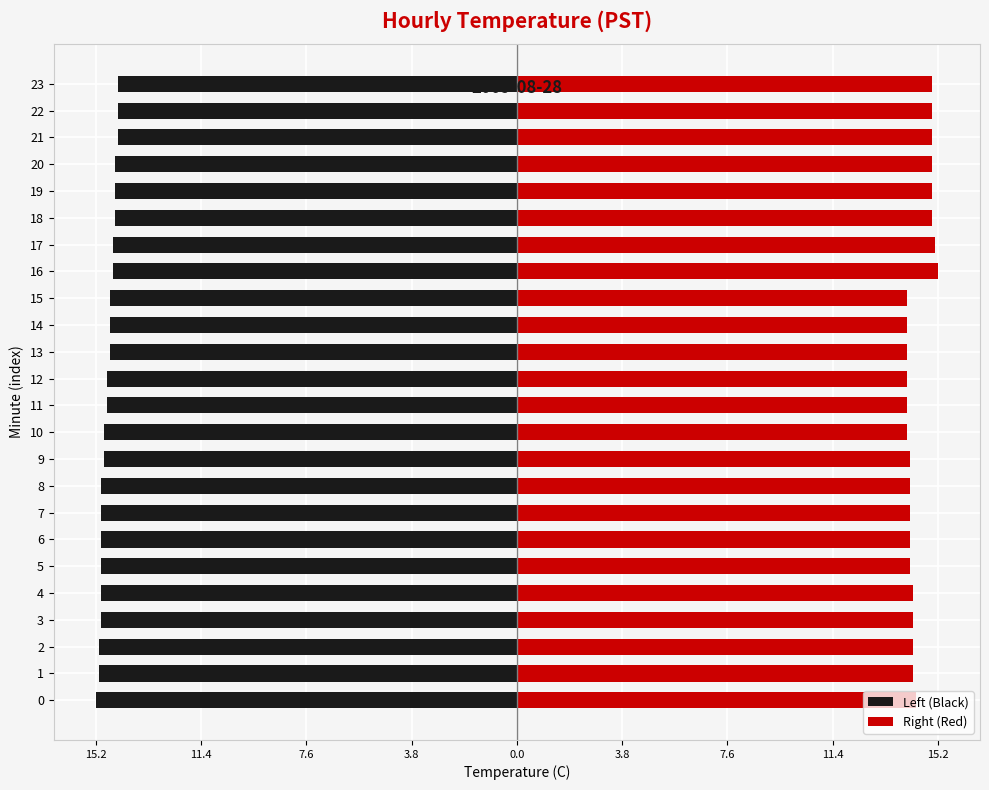

What is the sum of the Left (Black) values at 16 and 22?

-29.0